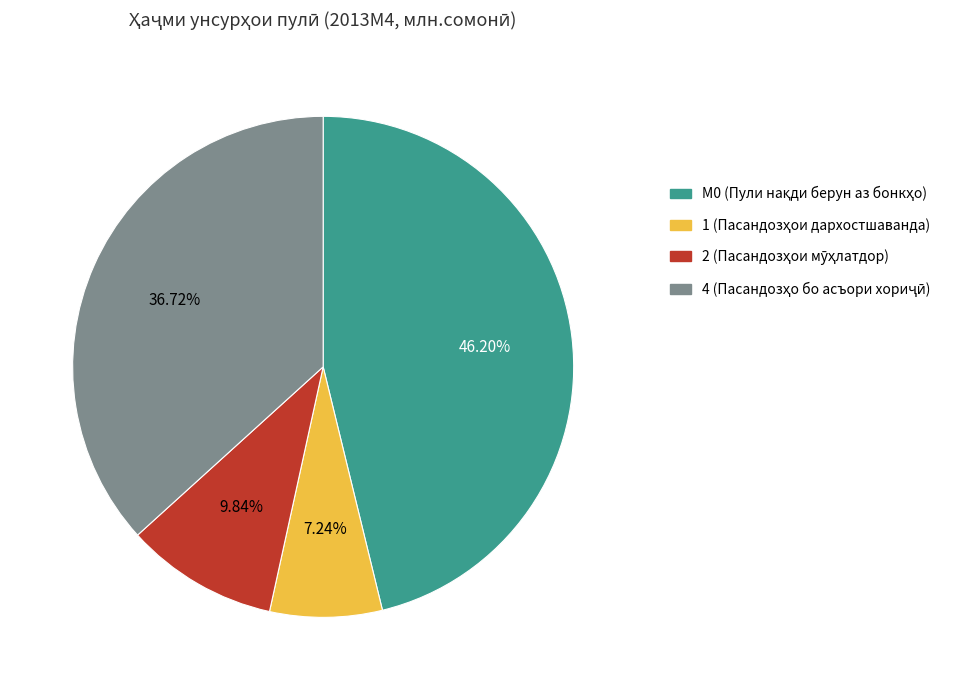

Is there a majority slice in this chart?

No